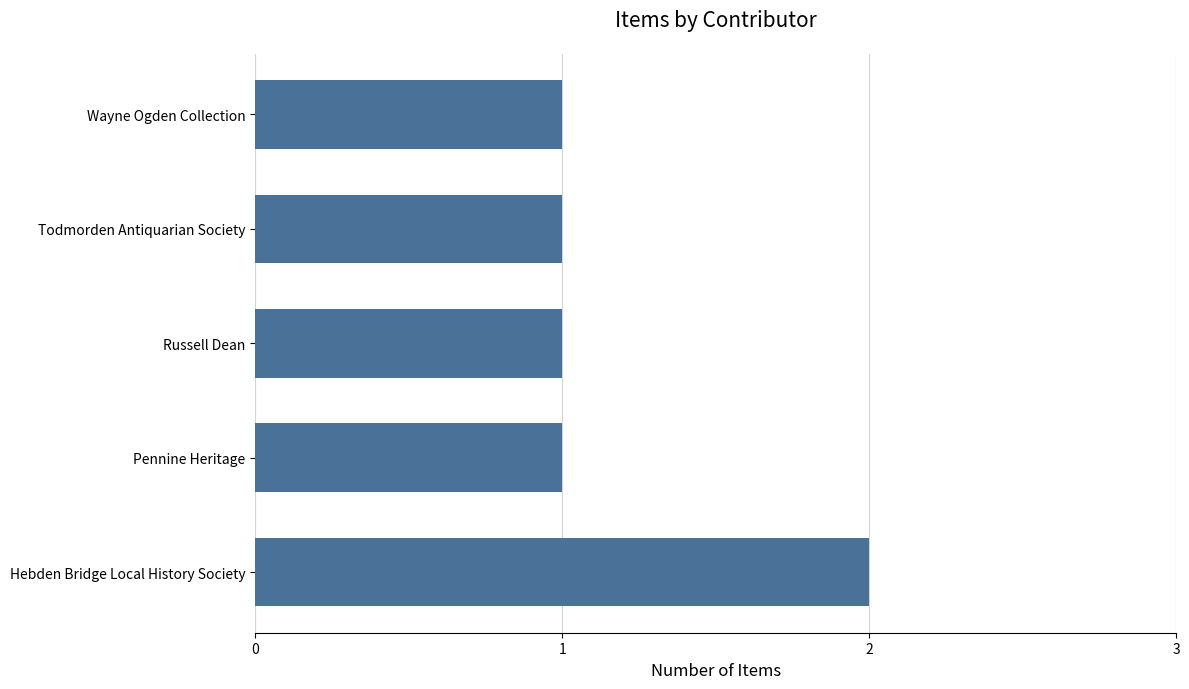

Between Hebden Bridge Local History Society and Todmorden Antiquarian Society, which is larger?

Hebden Bridge Local History Society